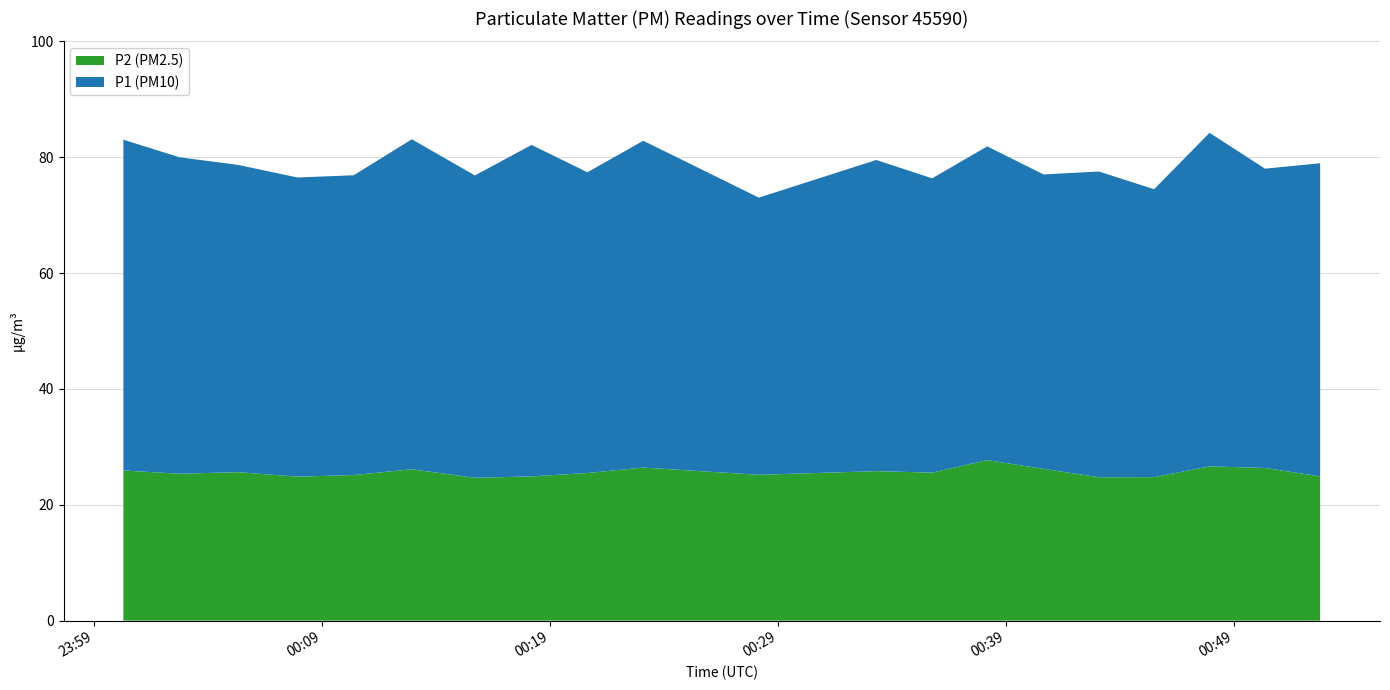

Reading right to left, list all the values displayed in this chart.

P1: 2024-03-02T00:52:47=54.0	2024-03-02T00:50:22=51.7	2024-03-02T00:47:56=57.6	2024-03-02T00:45:30=49.7	2024-03-02T00:43:05=52.8	2024-03-02T00:40:39=50.8	2024-03-02T00:38:11=54.2	2024-03-02T00:35:46=50.8	2024-03-02T00:33:19=53.7	2024-03-02T00:28:10=47.9	2024-03-02T00:23:06=56.4	2024-03-02T00:20:39=51.9	2024-03-02T00:18:12=57.2	2024-03-02T00:15:43=52.2	2024-03-02T00:12:57=57.0	2024-03-02T00:10:24=51.8	2024-03-02T00:07:56=51.6	2024-03-02T00:05:19=53.0	2024-03-02T00:02:46=54.6	2024-03-02T00:00:18=57.1
P2: 2024-03-02T00:52:47=24.9	2024-03-02T00:50:22=26.4	2024-03-02T00:47:56=26.6	2024-03-02T00:45:30=24.8	2024-03-02T00:43:05=24.8	2024-03-02T00:40:39=26.2	2024-03-02T00:38:11=27.7	2024-03-02T00:35:46=25.6	2024-03-02T00:33:19=25.8	2024-03-02T00:28:10=25.2	2024-03-02T00:23:06=26.4	2024-03-02T00:20:39=25.5	2024-03-02T00:18:12=24.9	2024-03-02T00:15:43=24.6	2024-03-02T00:12:57=26.1	2024-03-02T00:10:24=25.1	2024-03-02T00:07:56=24.9	2024-03-02T00:05:19=25.6	2024-03-02T00:02:46=25.4	2024-03-02T00:00:18=25.9